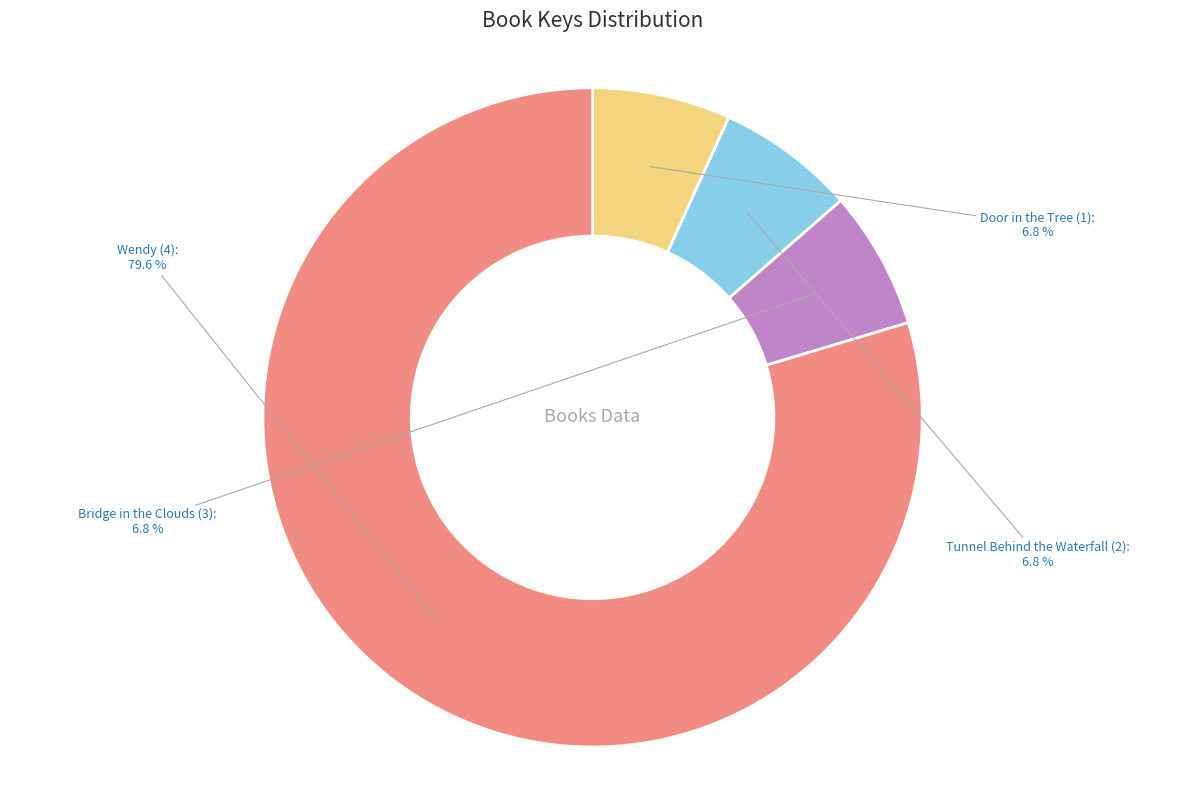

The Door in the Tree (1) slice represents 1% of the pie. True or false?

False